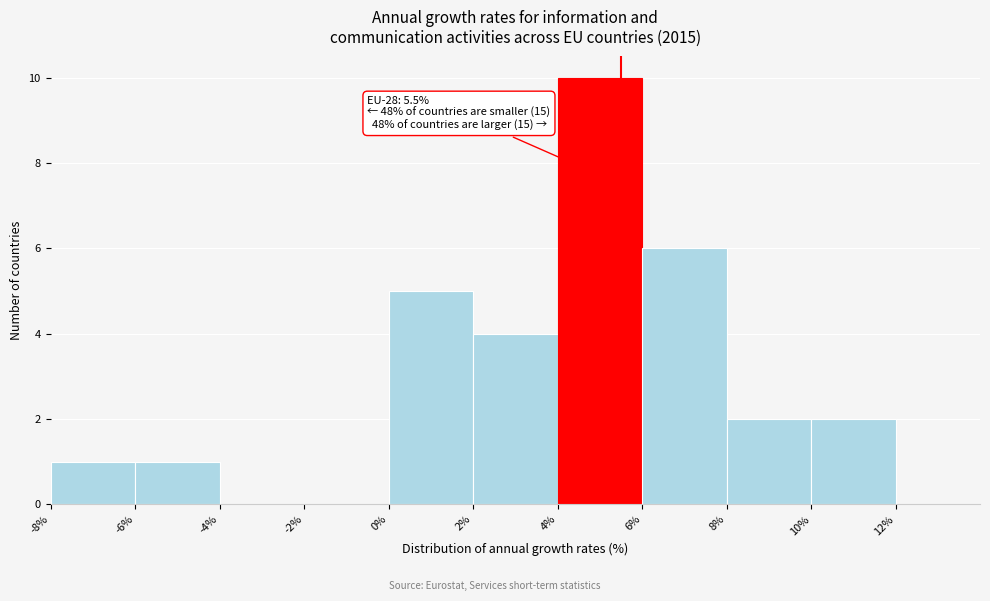

Over which range of the x-axis is the bar tallest?

4 to 6